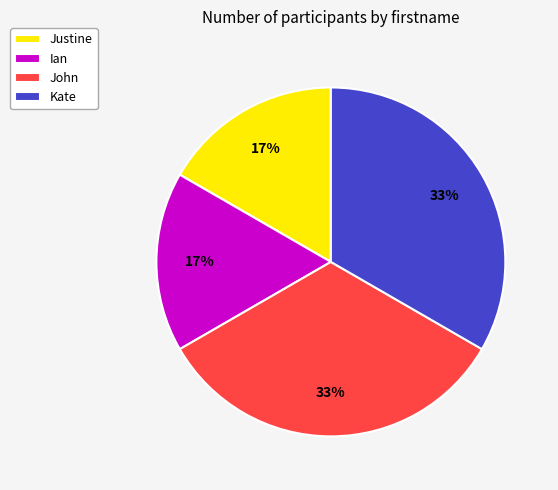

To the nearest percent, what percentage of the pie is Justine?

17%